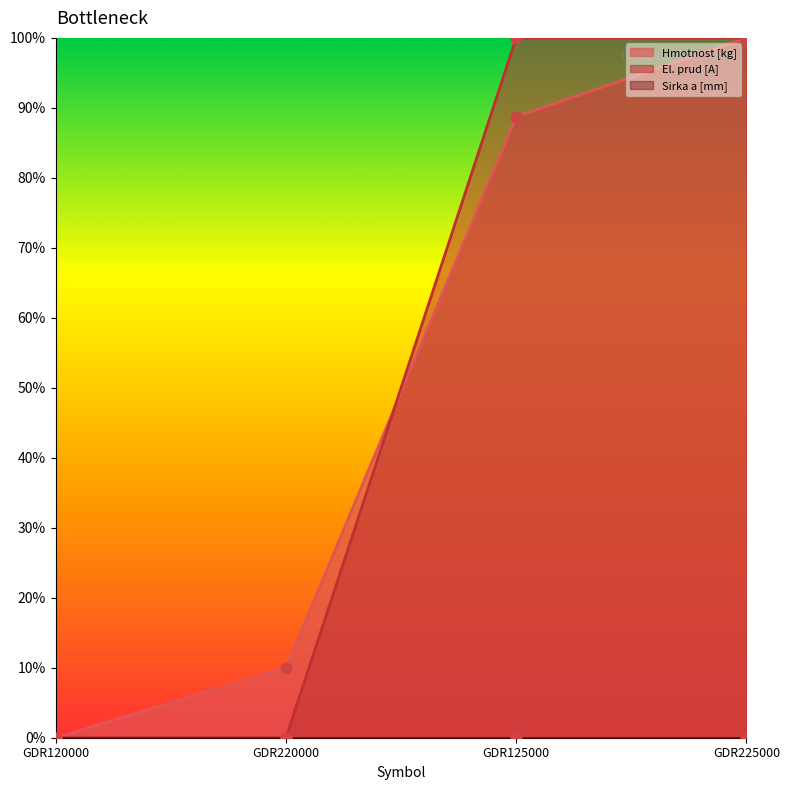

Which series has the widest spread of Y values?

Hmotnost [kg]